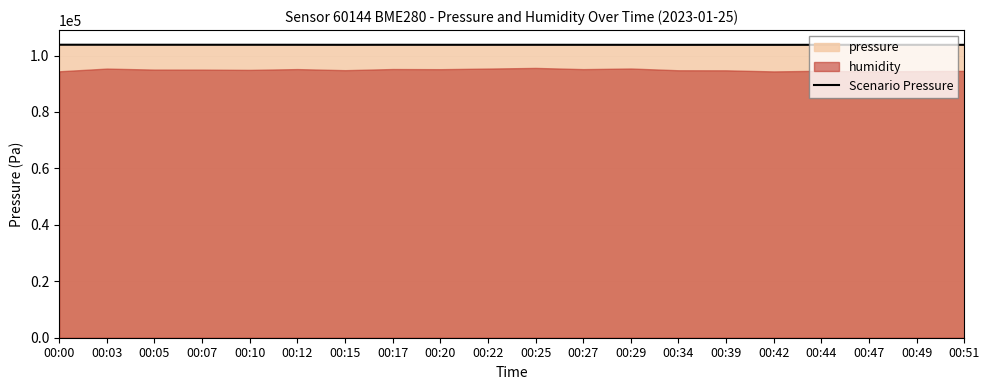

What is the highest value of the Scenario Pressure series?

103824.4